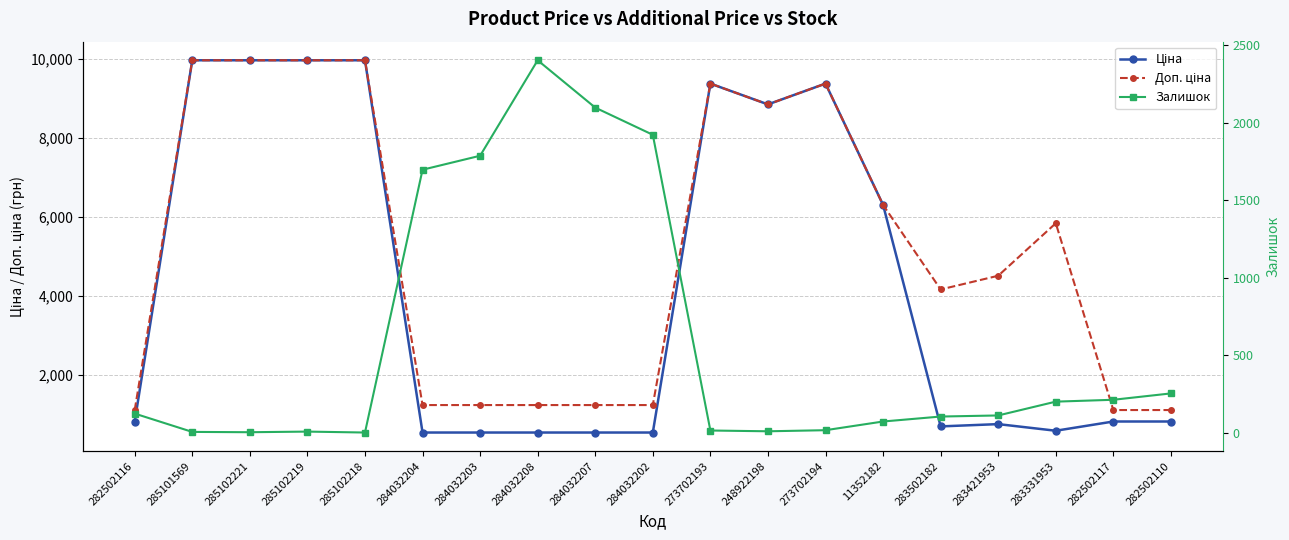

What is the difference between the maximum and minimum values in the Доп. ціна series?

8865.8